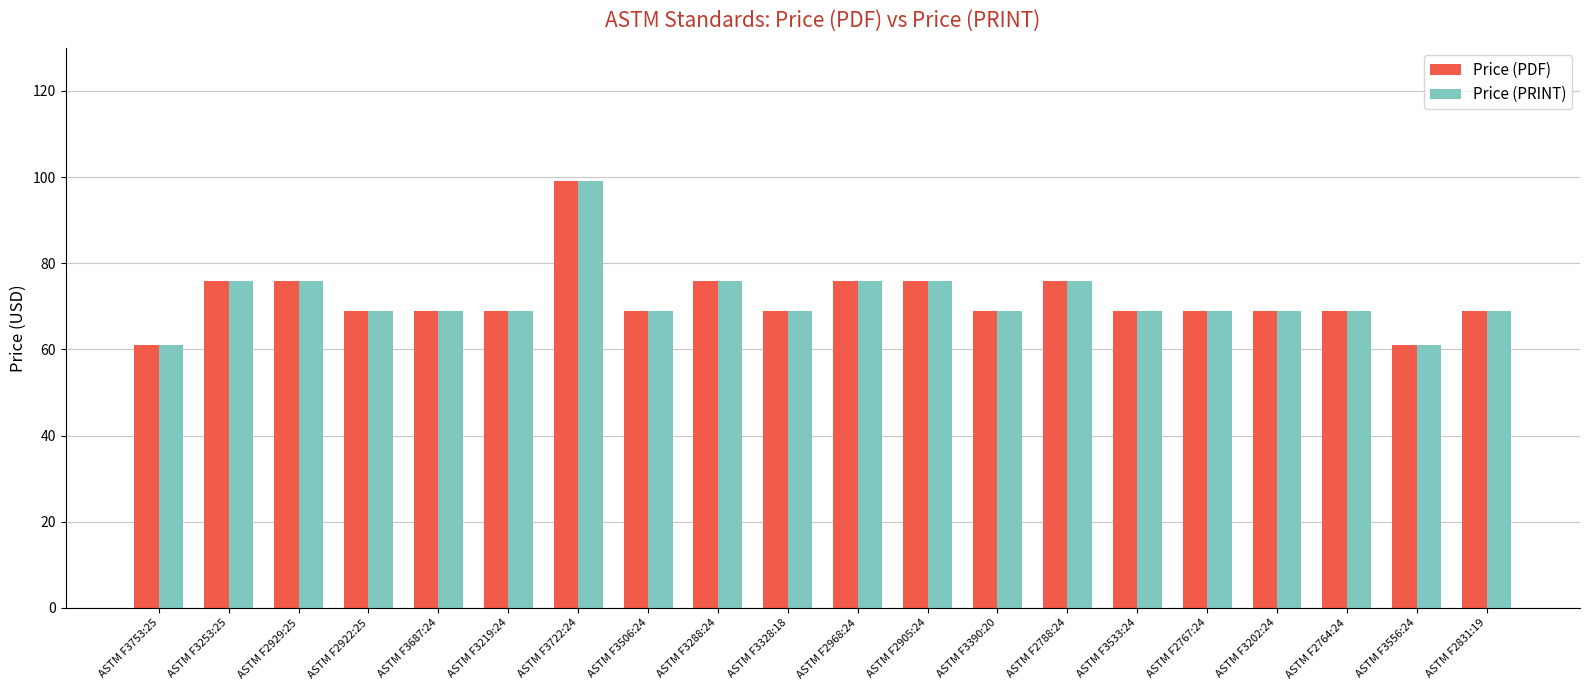

What is the average value of the Price (PRINT) series?

72